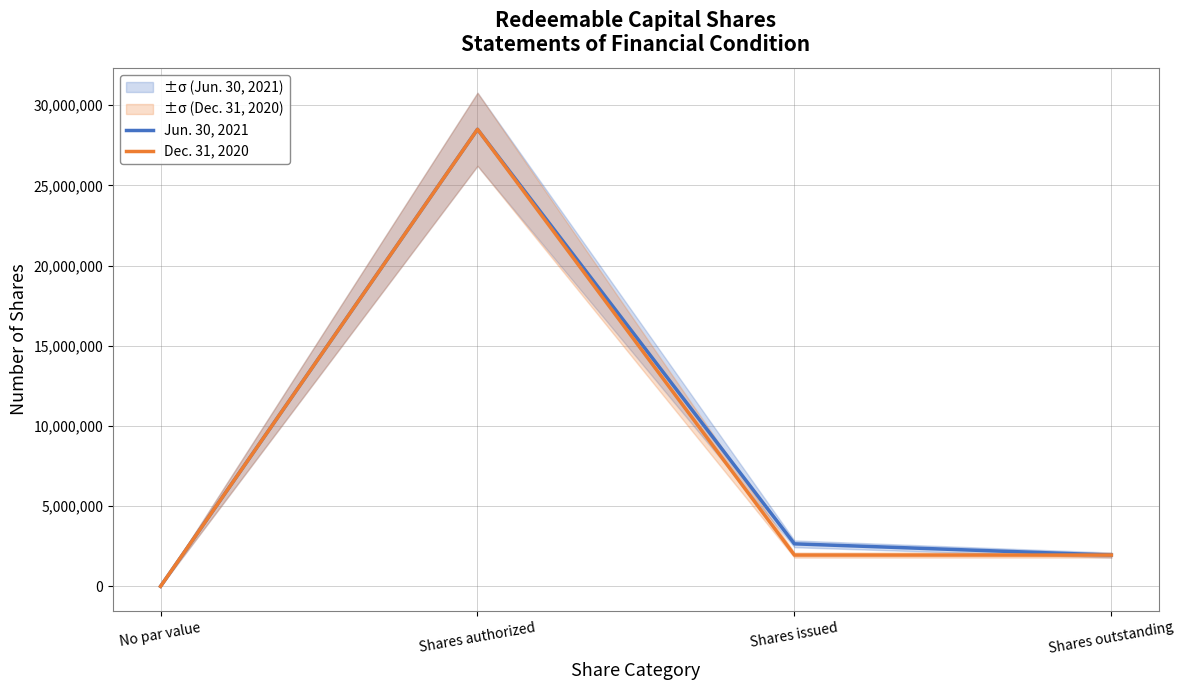

Which series has the largest total across all categories?

Jun. 30, 2021